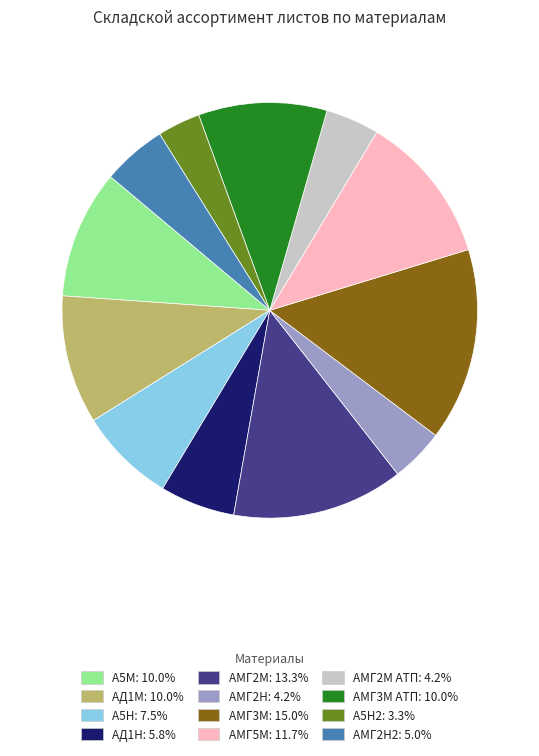

Is there any slice that represents more than half of the pie?

No